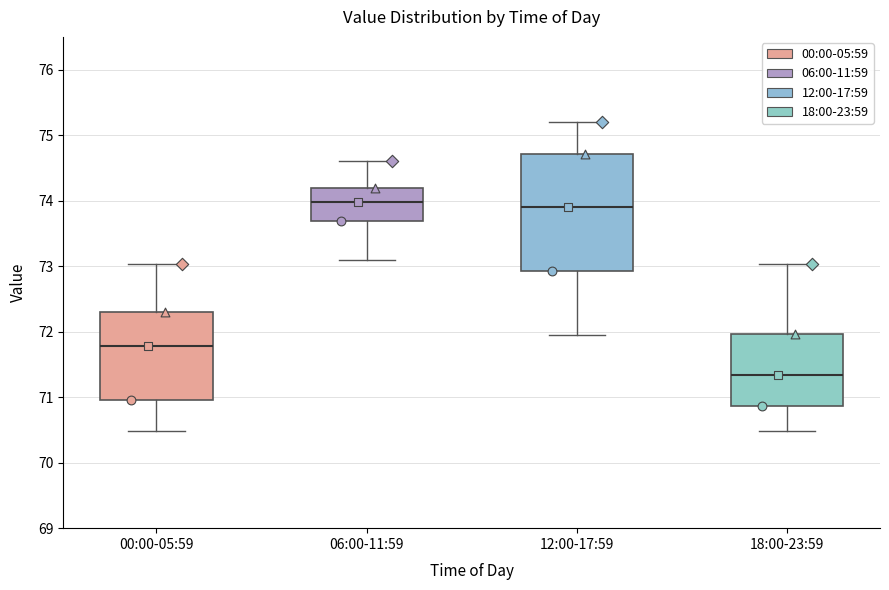

Reading left to right, transcribe this box plot: for each box, give where its median line is, the range the box spans, and where its two whiskers end, as read against the y-axis. The values are not printed on the chart, so give them approximately, as read against the axis.

00:00-05:59: median 71.8, box 71.0 to 72.3, whiskers 70.5 to 73.0
06:00-11:59: median 74.0, box 73.7 to 74.2, whiskers 73.1 to 74.6
12:00-17:59: median 73.9, box 72.9 to 74.7, whiskers 72.0 to 75.2
18:00-23:59: median 71.3, box 70.9 to 72.0, whiskers 70.5 to 73.0